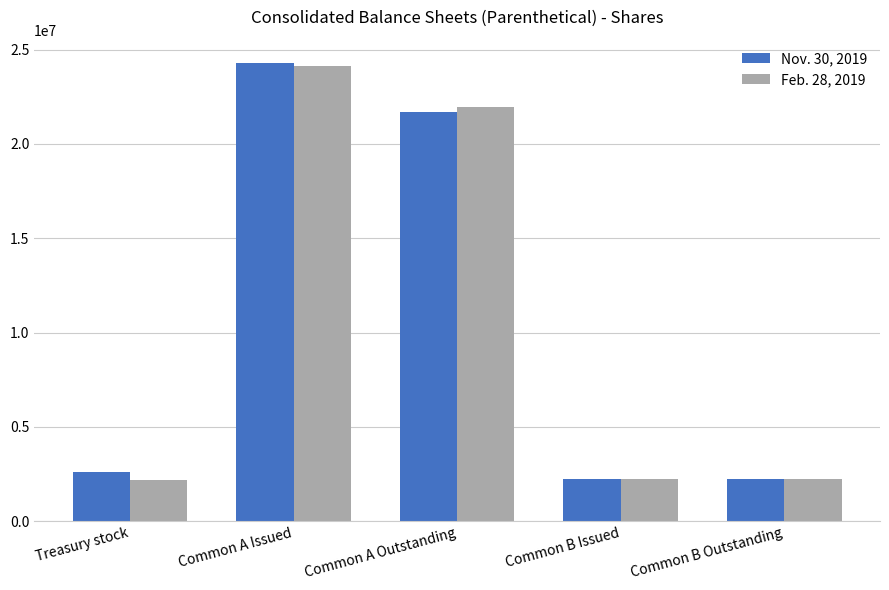

At Common A Issued, list the series in order from largest to smallest.

Nov. 30, 2019, Feb. 28, 2019